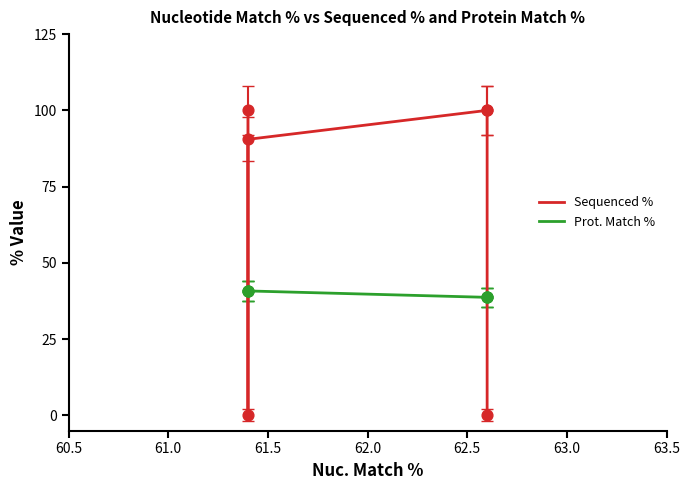

Is the value of Prot. Match % at 61.5 greater than the value of Sequenced % at 62.5?

No